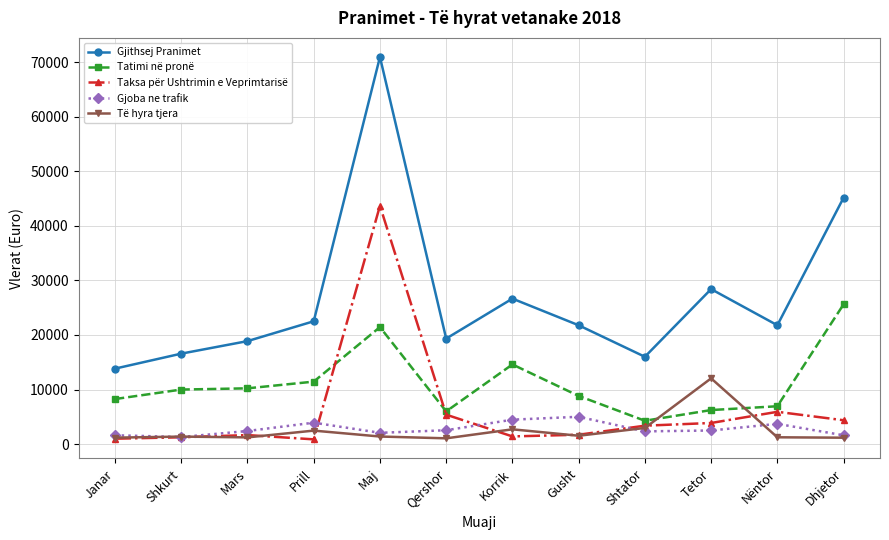

What is the smallest value displayed?

860.4